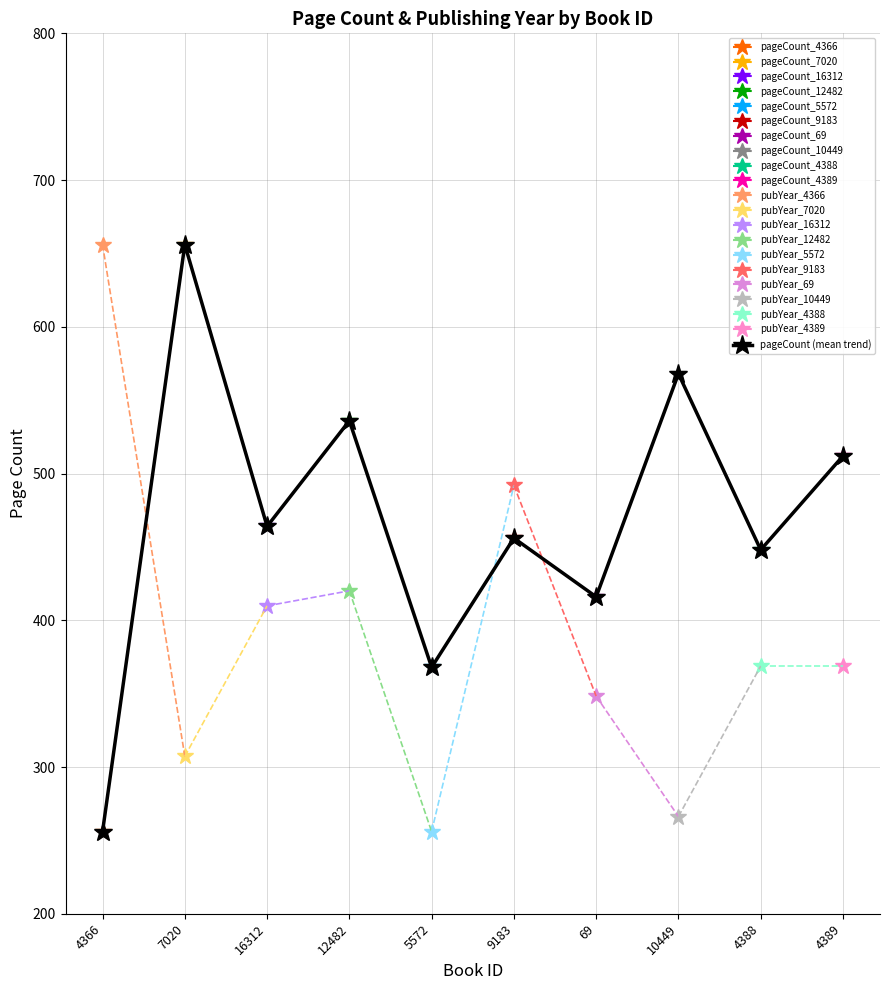

Is it true that the value at 4388 is 448?

True